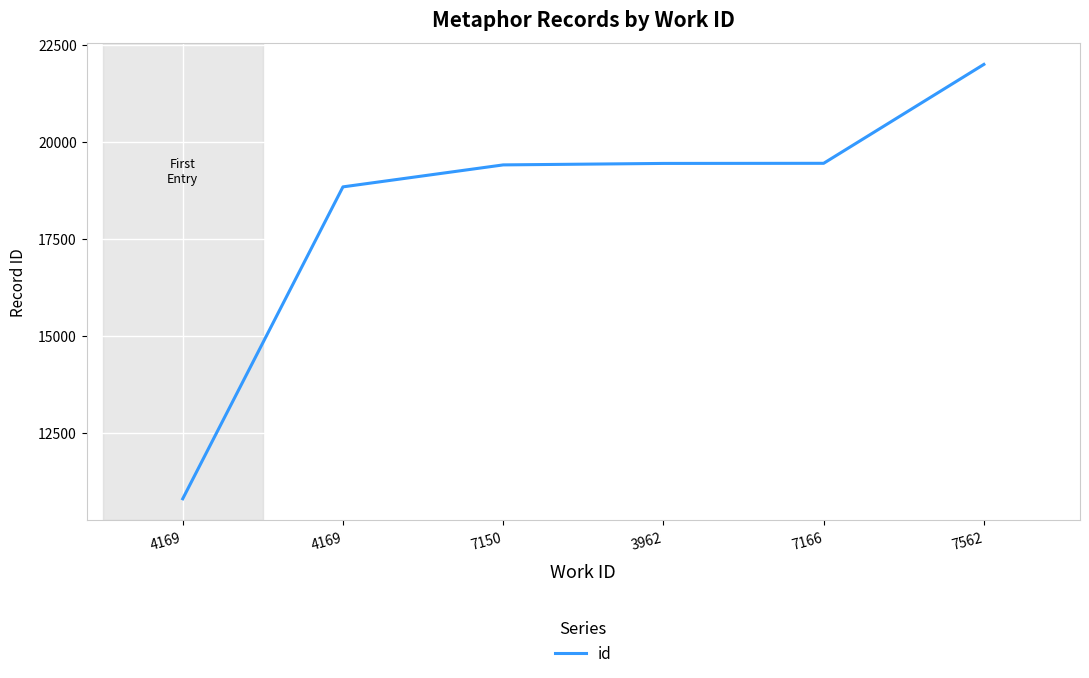

At which label is the value closest to 16400?

4169